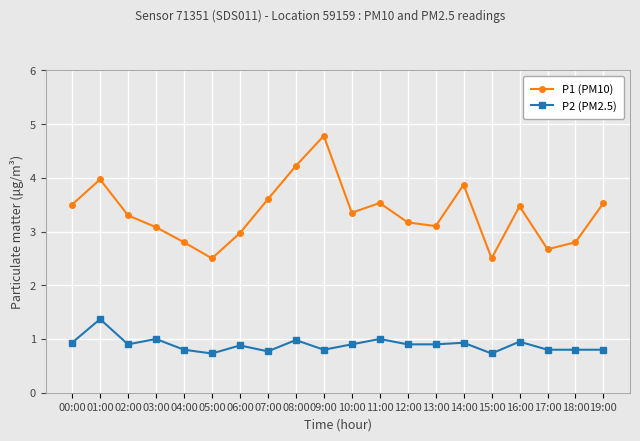

At how many categories does at least one series exceed 4?

2